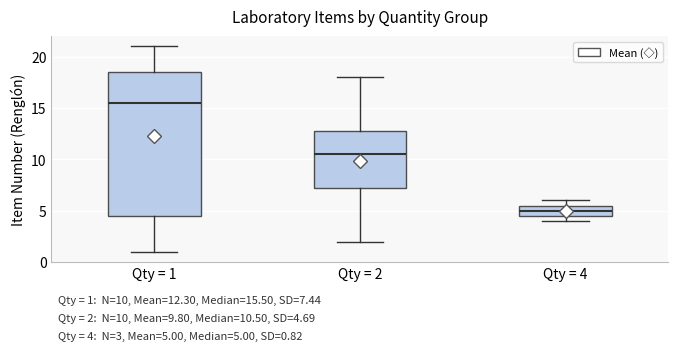

Which box has the highest median line?

Qty = 1